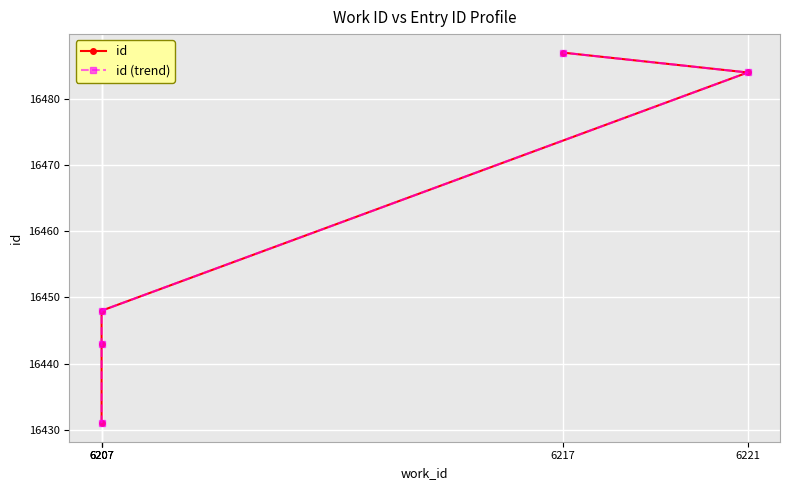

Is it true that id equals 23575 at 6207?

False